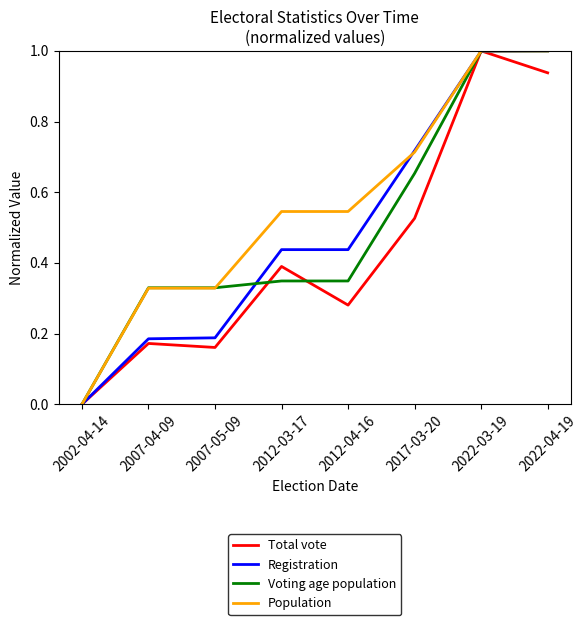

Rank the categories by Total vote value from highest to lowest.

2022-03-19, 2022-04-19, 2017-03-20, 2012-03-17, 2012-04-16, 2007-04-09, 2007-05-09, 2002-04-14